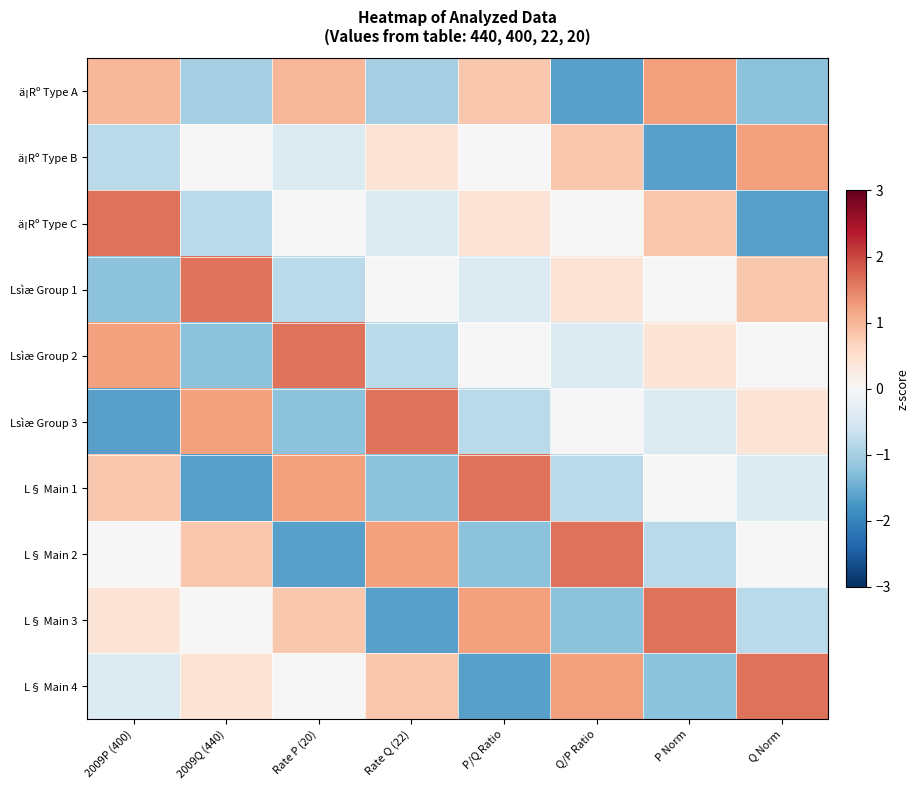

Reading left to right, extract all data points from this chart.

ä¡Rº Type A: 2009P (400)=1.0	2009Q (440)=-1.0	Rate P (20)=1.0	Rate Q (22)=-1.0	P/Q Ratio=0.8	Q/P Ratio=-1.6	P Norm=1.2	Q Norm=-1.2
ä¡Rº Type B: 2009P (400)=-0.8	2009Q (440)=0.0	Rate P (20)=-0.4	Rate Q (22)=0.4	P/Q Ratio=0.0	Q/P Ratio=0.8	P Norm=-1.6	Q Norm=1.2
ä¡Rº Type C: 2009P (400)=1.6	2009Q (440)=-0.8	Rate P (20)=0.0	Rate Q (22)=-0.4	P/Q Ratio=0.4	Q/P Ratio=0.0	P Norm=0.8	Q Norm=-1.6
Lsìæ Group 1: 2009P (400)=-1.2	2009Q (440)=1.6	Rate P (20)=-0.8	Rate Q (22)=0.0	P/Q Ratio=-0.4	Q/P Ratio=0.4	P Norm=0.0	Q Norm=0.8
Lsìæ Group 2: 2009P (400)=1.2	2009Q (440)=-1.2	Rate P (20)=1.6	Rate Q (22)=-0.8	P/Q Ratio=0.0	Q/P Ratio=-0.4	P Norm=0.4	Q Norm=0.0
Lsìæ Group 3: 2009P (400)=-1.6	2009Q (440)=1.2	Rate P (20)=-1.2	Rate Q (22)=1.6	P/Q Ratio=-0.8	Q/P Ratio=0.0	P Norm=-0.4	Q Norm=0.4
L§ Main 1: 2009P (400)=0.8	2009Q (440)=-1.6	Rate P (20)=1.2	Rate Q (22)=-1.2	P/Q Ratio=1.6	Q/P Ratio=-0.8	P Norm=0.0	Q Norm=-0.4
L§ Main 2: 2009P (400)=0.0	2009Q (440)=0.8	Rate P (20)=-1.6	Rate Q (22)=1.2	P/Q Ratio=-1.2	Q/P Ratio=1.6	P Norm=-0.8	Q Norm=0.0
L§ Main 3: 2009P (400)=0.4	2009Q (440)=0.0	Rate P (20)=0.8	Rate Q (22)=-1.6	P/Q Ratio=1.2	Q/P Ratio=-1.2	P Norm=1.6	Q Norm=-0.8
L§ Main 4: 2009P (400)=-0.4	2009Q (440)=0.4	Rate P (20)=0.0	Rate Q (22)=0.8	P/Q Ratio=-1.6	Q/P Ratio=1.2	P Norm=-1.2	Q Norm=1.6